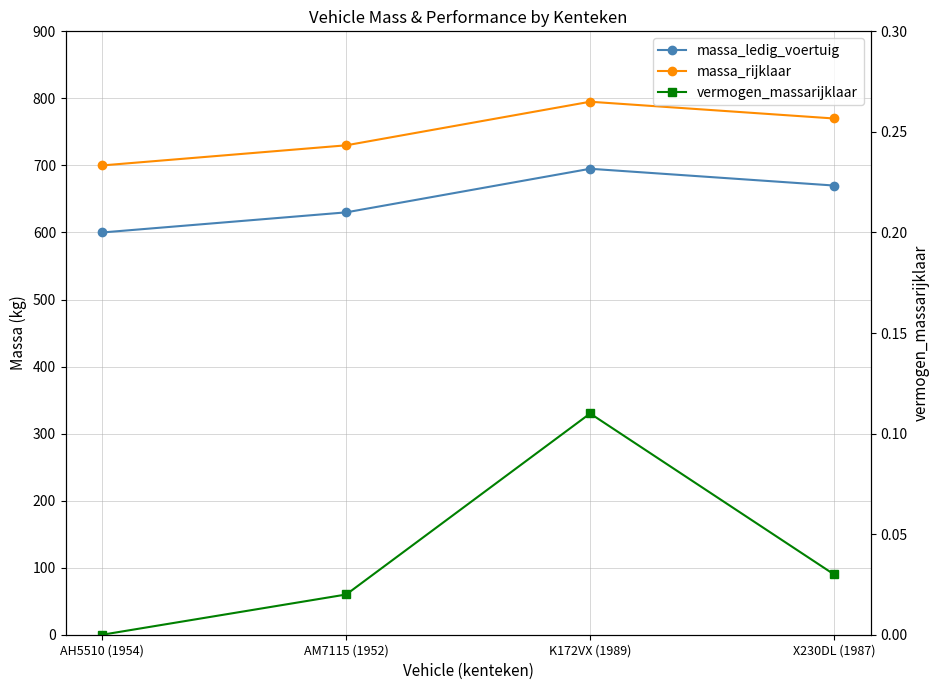

Reading left to right, transcribe all the data shown in this chart.

massa_ledig_voertuig: 600.0	630.0	695.0	670.0
massa_rijklaar: 700.0	730.0	795.0	770.0
vermogen_massarijklaar: 0.0	0.0	0.1	0.0